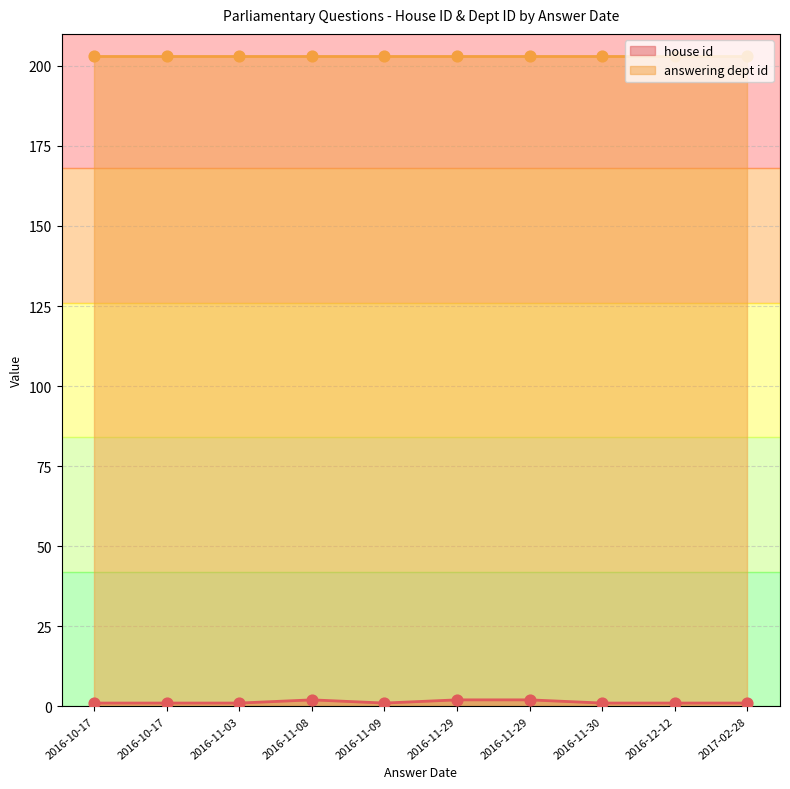

At which category is the sum across all series the highest?

2016-11-29